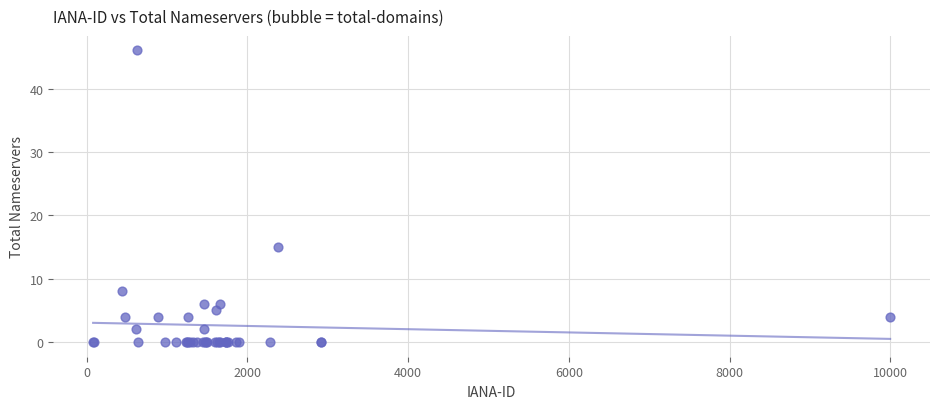

What Y value in the scatter plot is closest to 23?

15